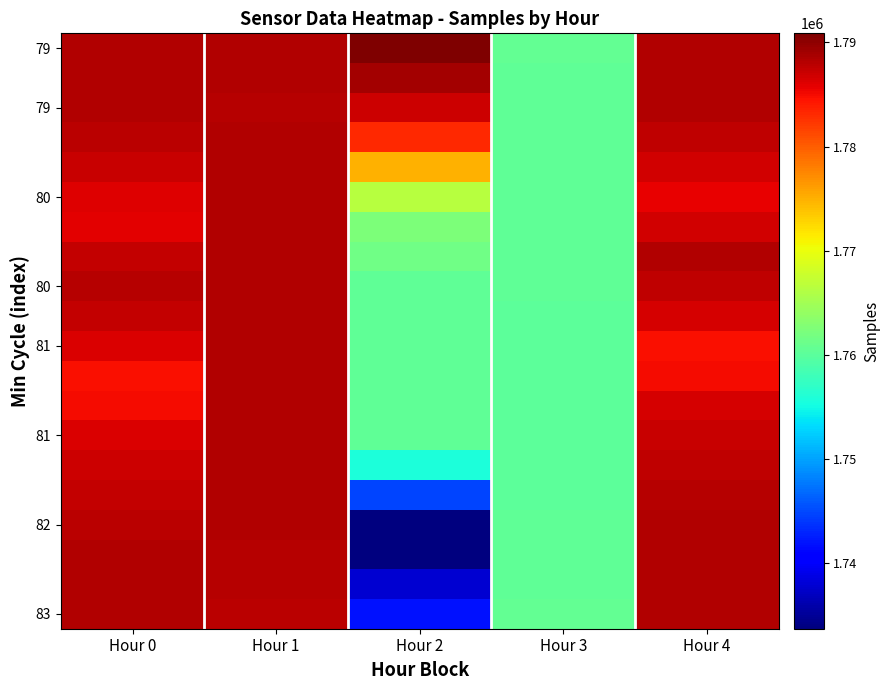

What is the smallest value displayed?

1733717.3